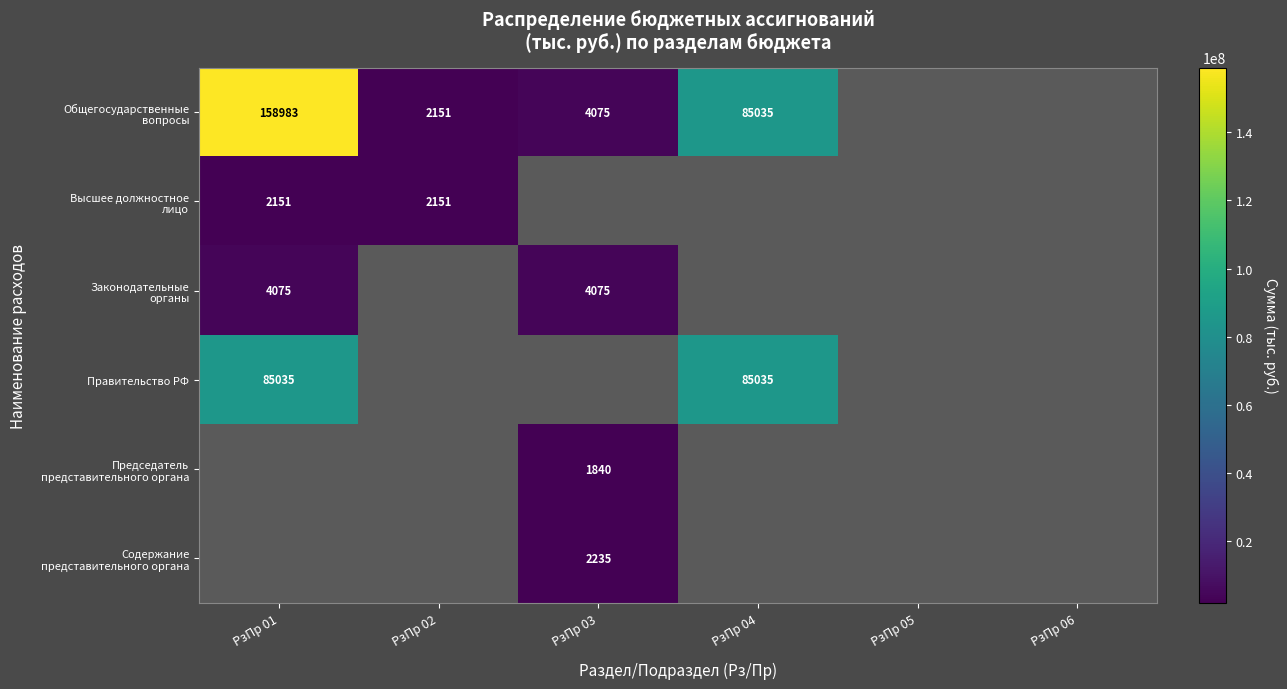

What is the maximum value shown in the chart?

158983049.0